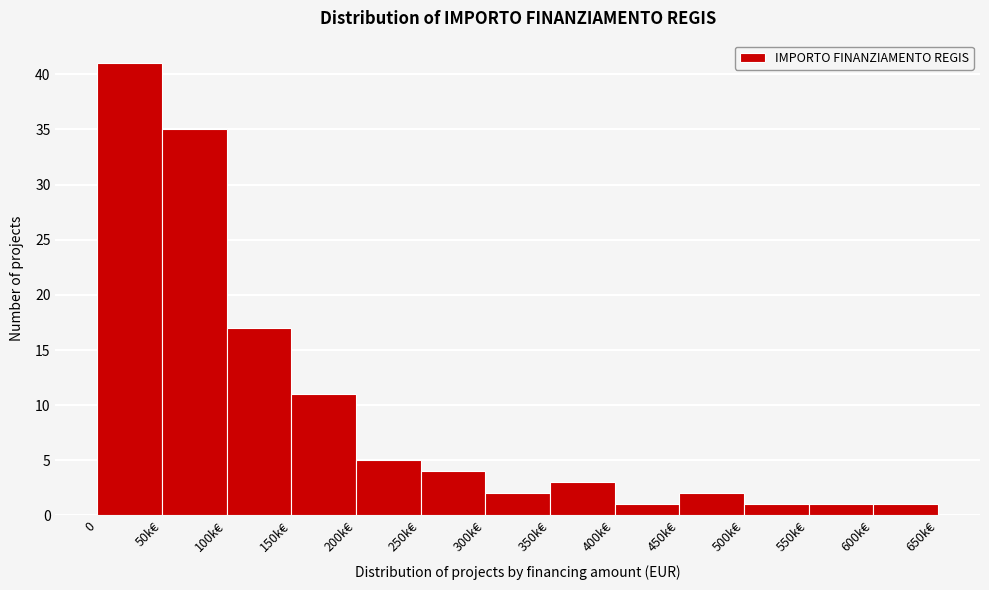

Reading left to right, what are all the values shown in this chart?

0=41	50k€=35	100k€=17	150k€=11	200k€=5	250k€=4	300k€=2	350k€=3	400k€=1	450k€=2	500k€=1	550k€=1	600k€=1